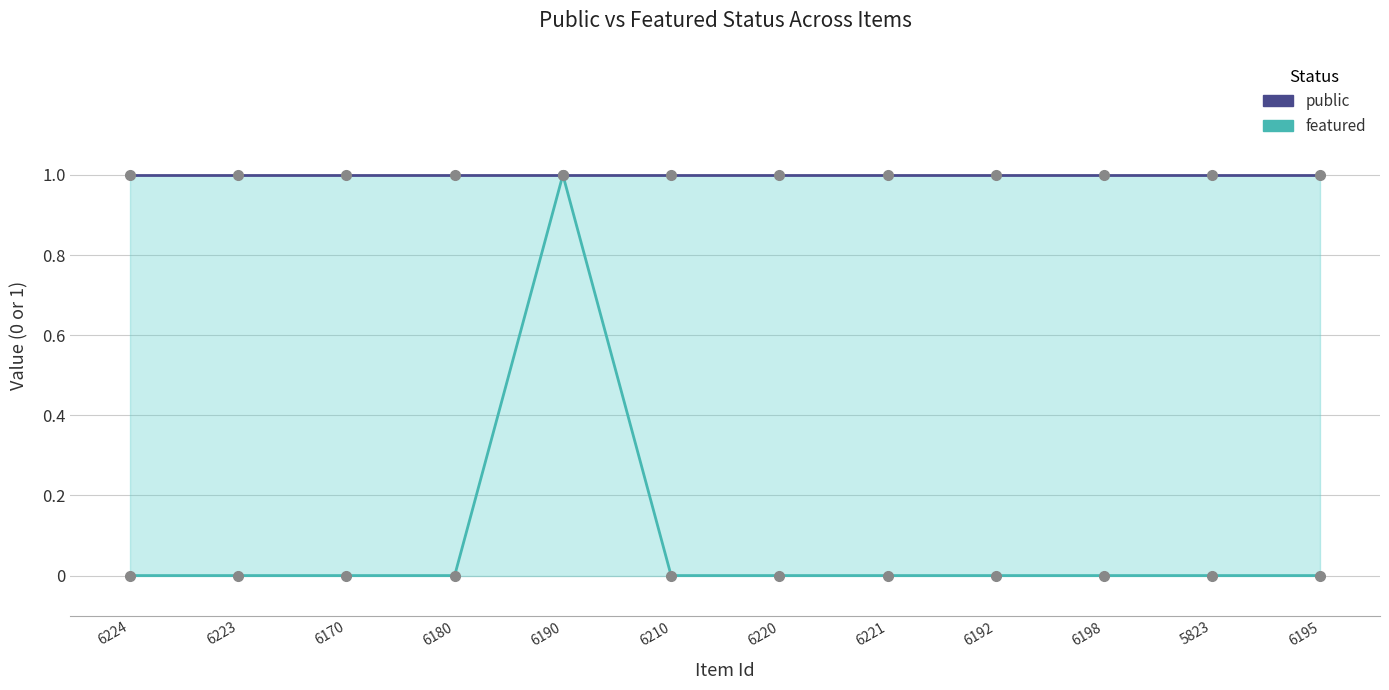

What is the spread (max minus min) of values at 6210?

1